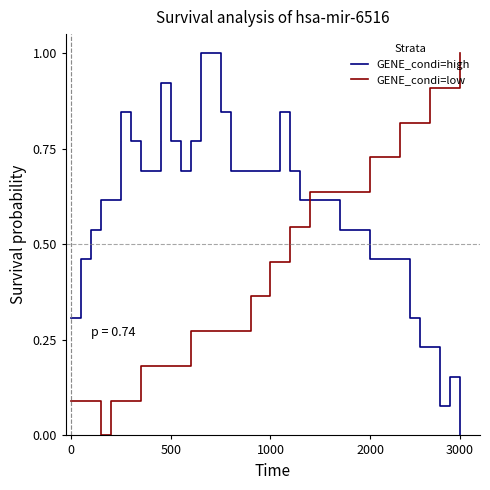

What is the difference between the maximum and minimum values in the GENE_condi=low series?

1.0